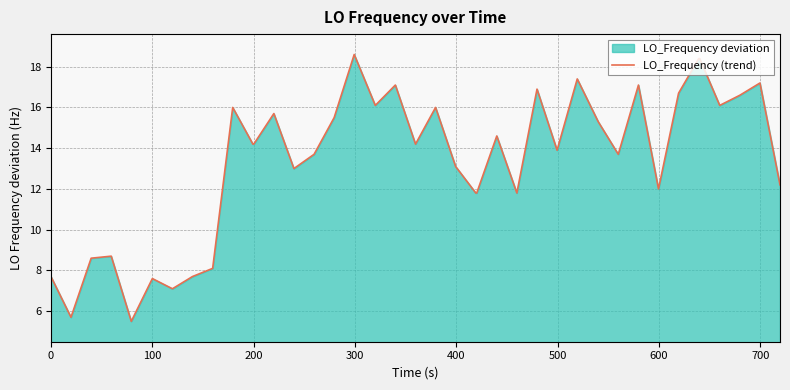

How many data points are less than 14?

19